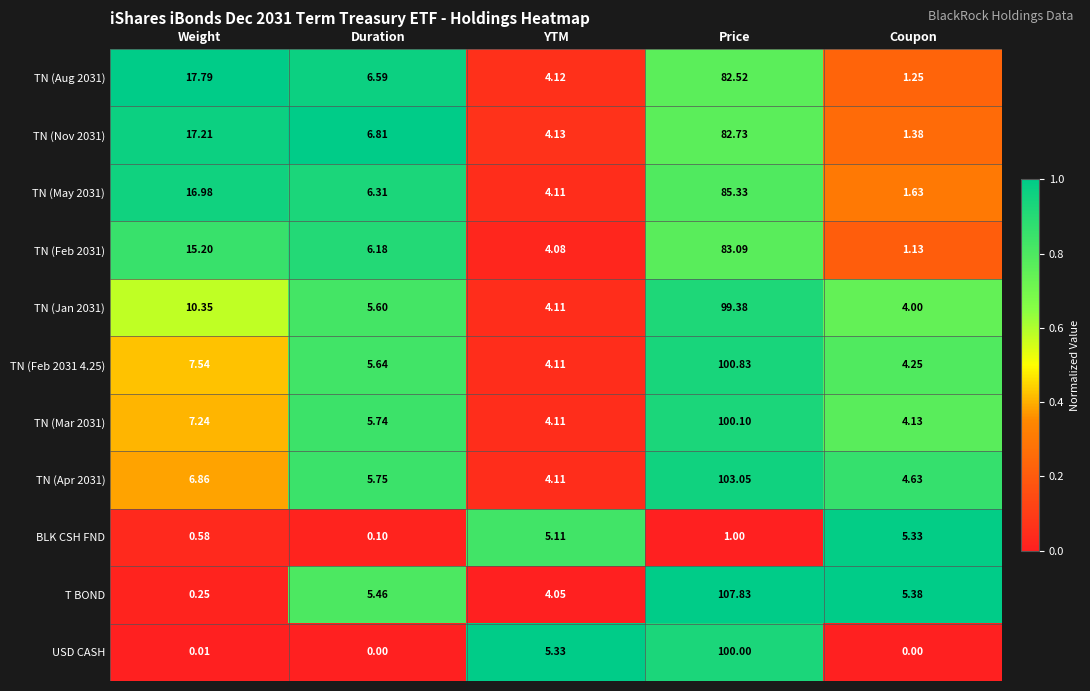

At which category is the sum across all series the highest?

Price